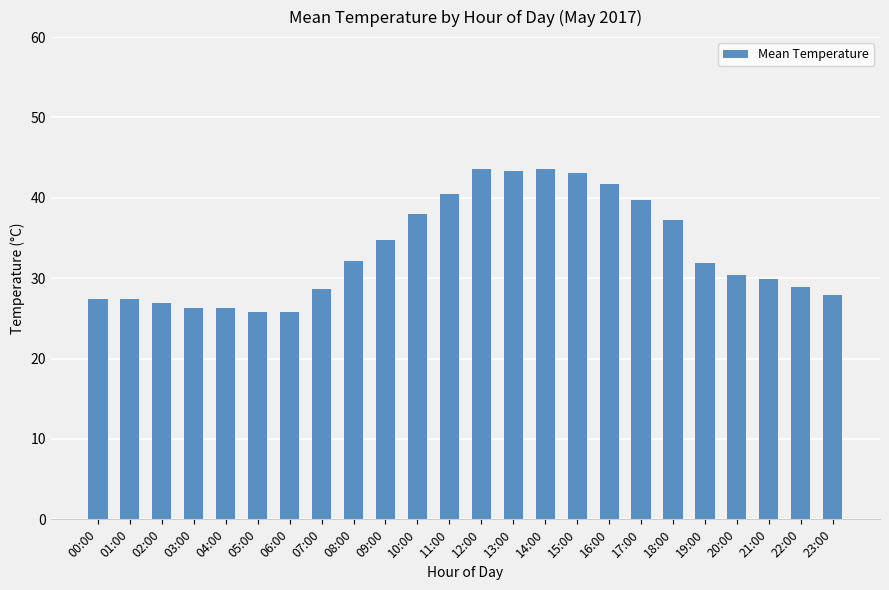

At which label does the data first exceed 31?

08:00